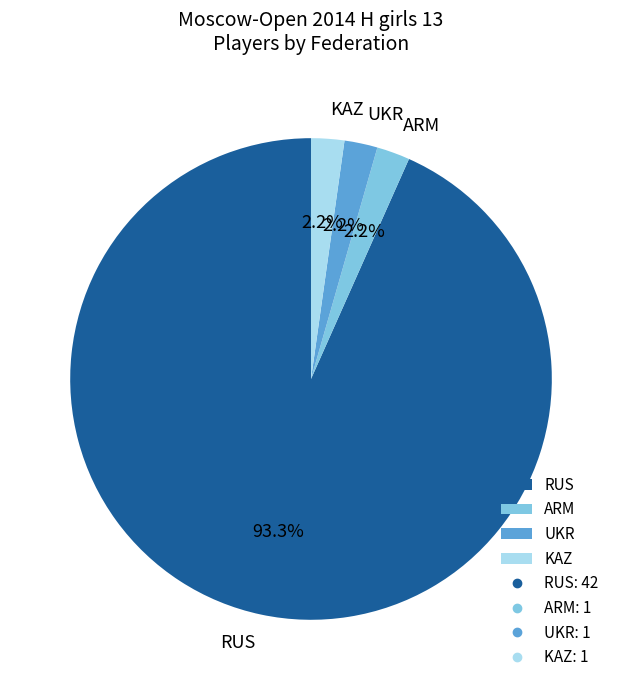

Count the number of slices in the pie.

4